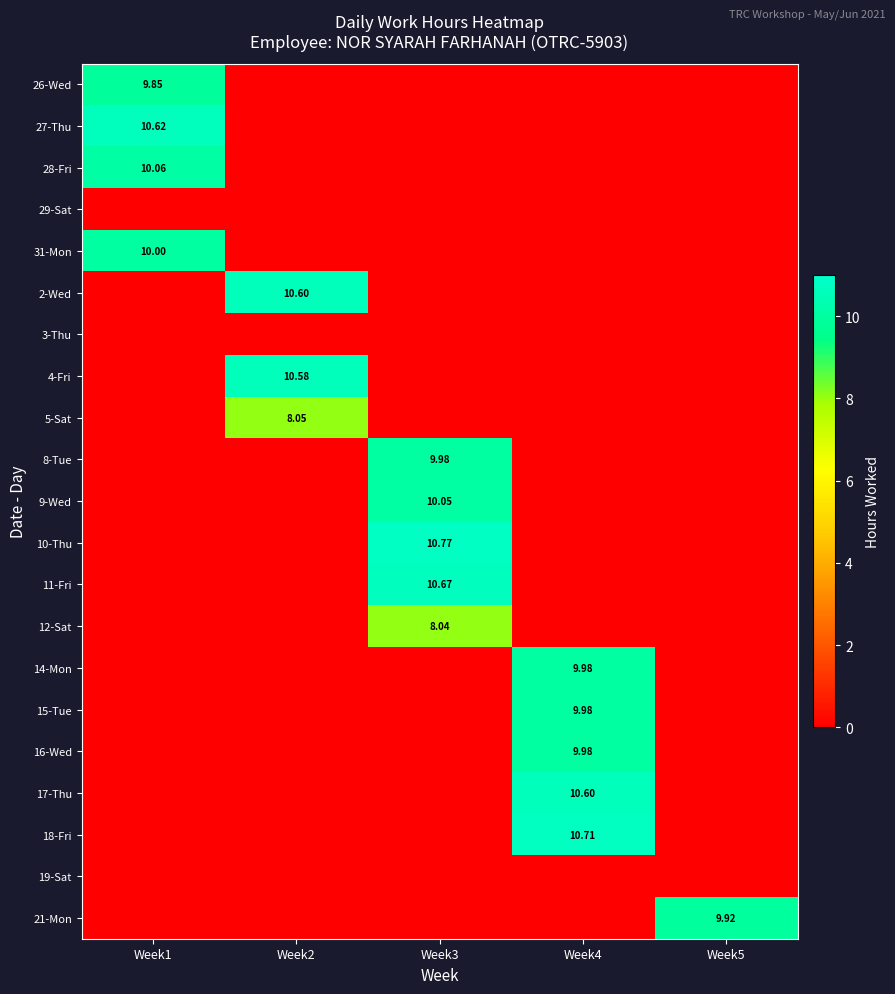

List the labels in order of 3-Thu value, largest first.

Week1, Week2, Week3, Week4, Week5